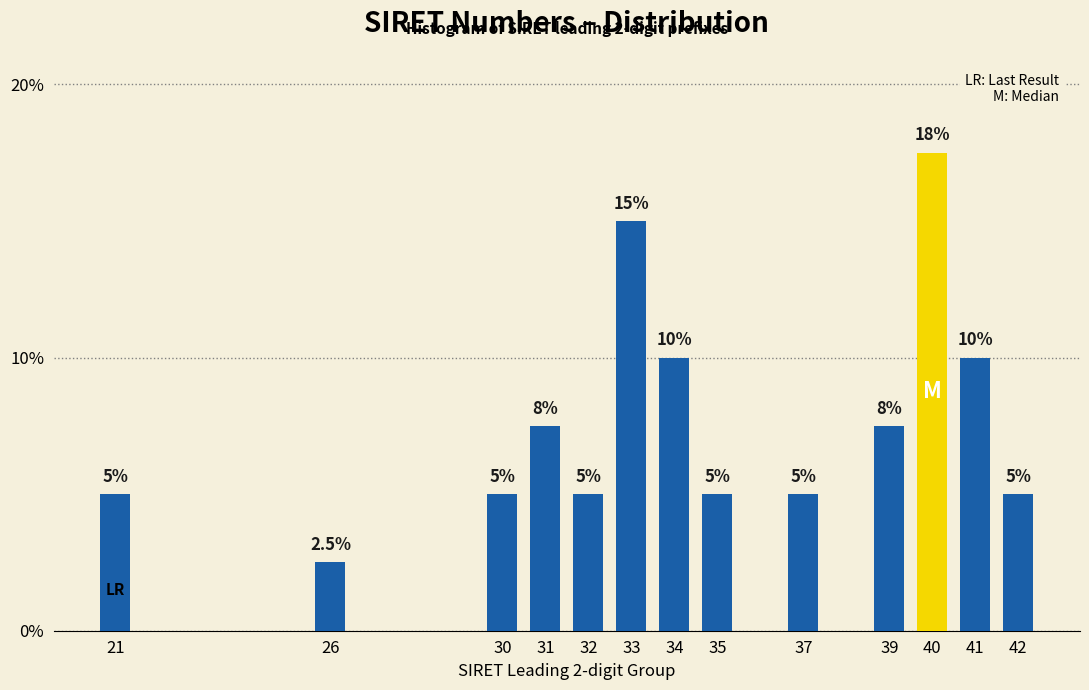

Reading left to right, extract all data points from this chart.

21=5.0	26=2.5	30=5.0	31=7.5	32=5.0	33=15.0	34=10.0	35=5.0	37=5.0	39=7.5	40=17.5	41=10.0	42=5.0